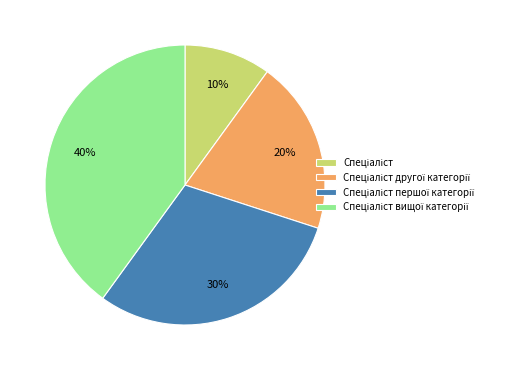

To the nearest percent, what is the difference between the largest and smallest slice percentages?

30%